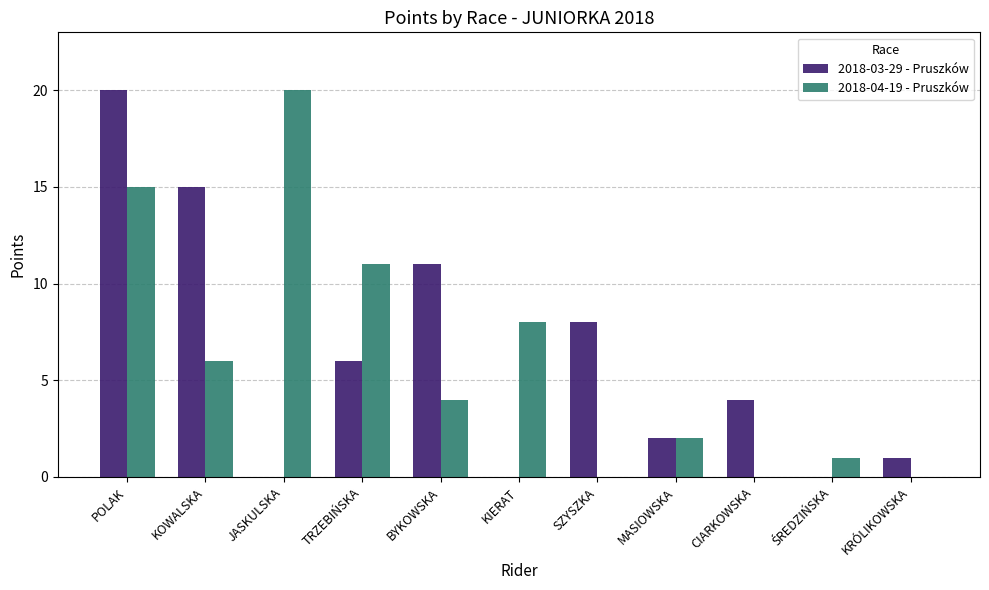

At which label does 2018-04-19 - Pruszków reach its peak?

JASKULSKA